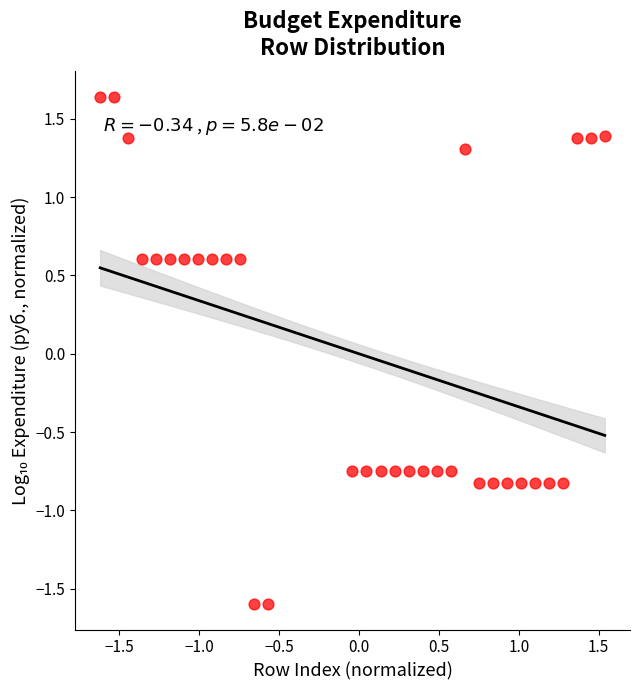

What is the range of Y values (max minus min)?

3.2